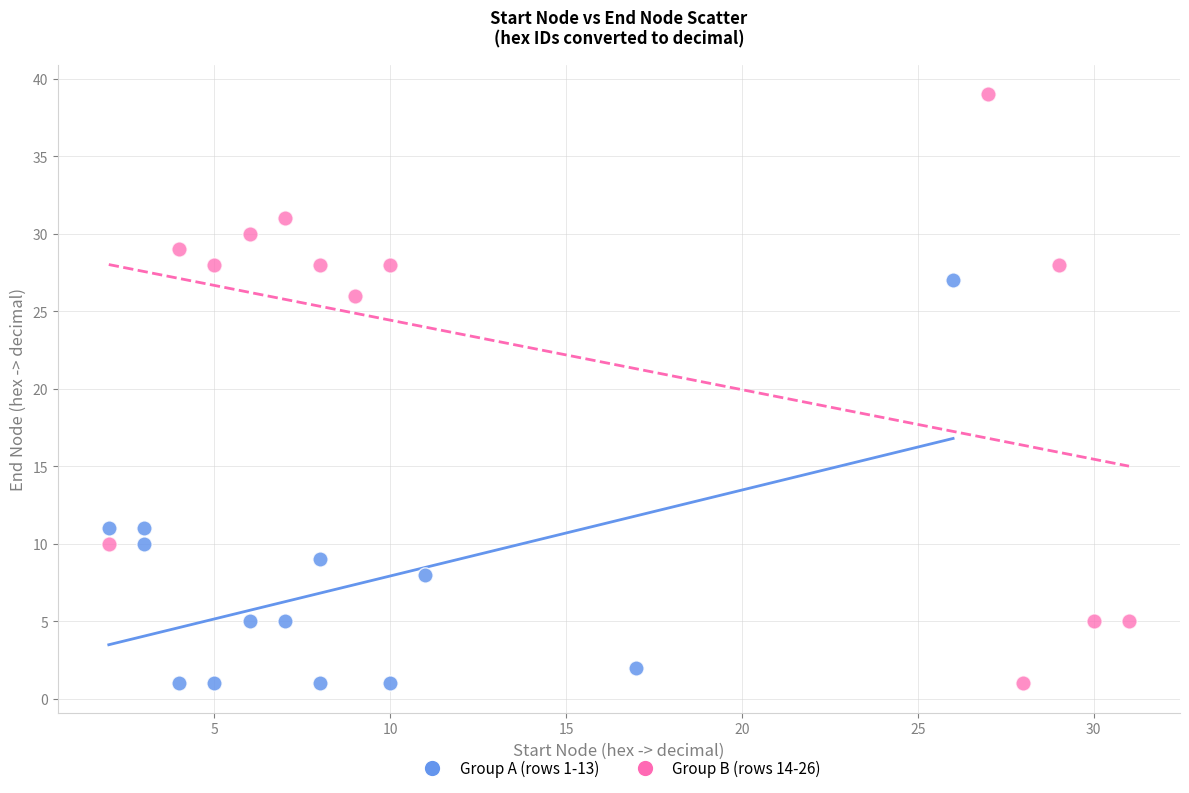

Which series has the widest spread of Y values?

Group B (rows 14-26)